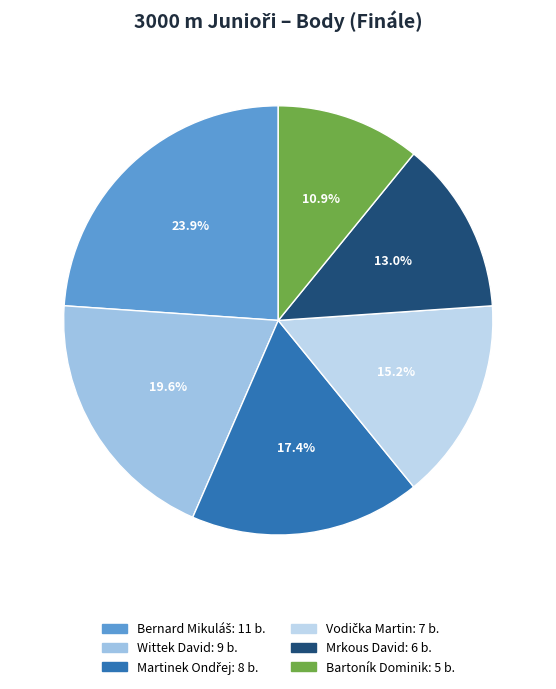

Is there a majority slice in this chart?

No